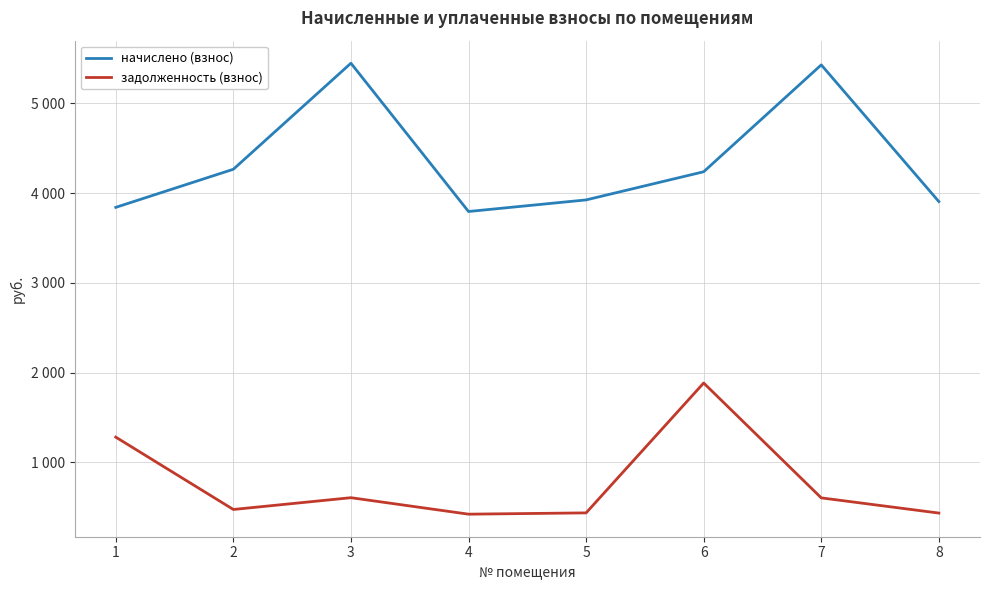

What is the difference between the задолженность (взнос) values at 7 and 2?

129.3